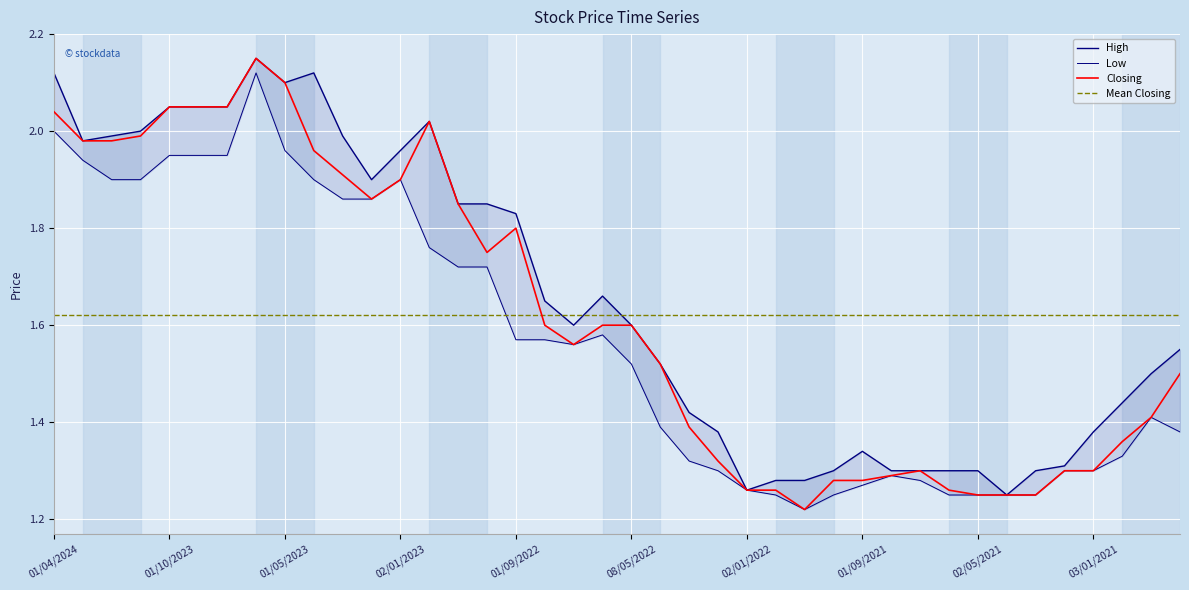

How many lines are shown in the chart?

4